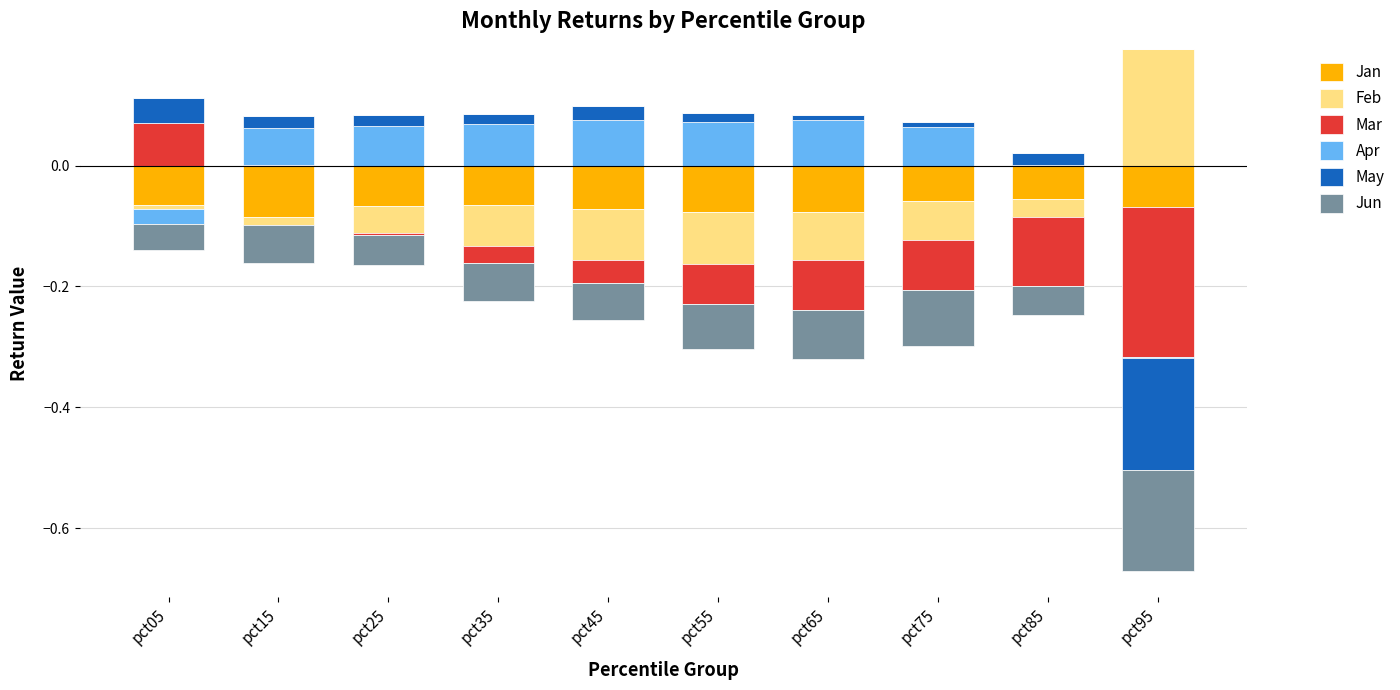

Count the number of categories in the chart.

10